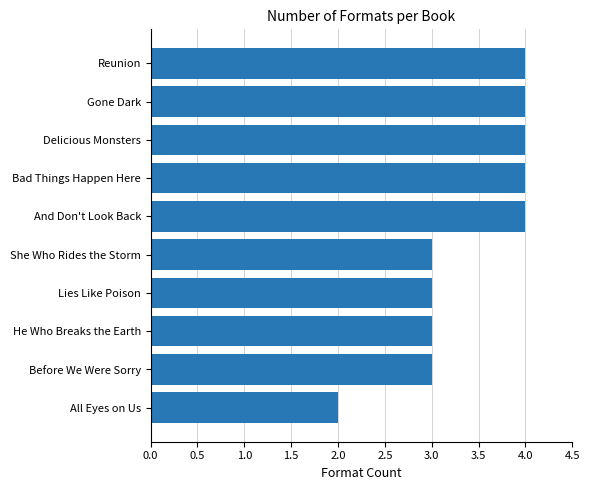

Reading bottom to top, transcribe all the data shown in this chart.

2	3	3	3	3	4	4	4	4	4